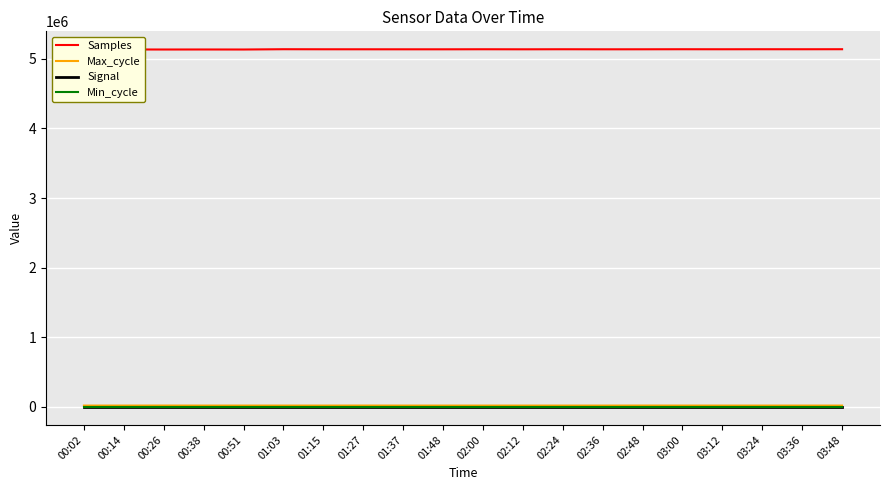

True or false: Max_cycle and Signal intersect in this chart.

False